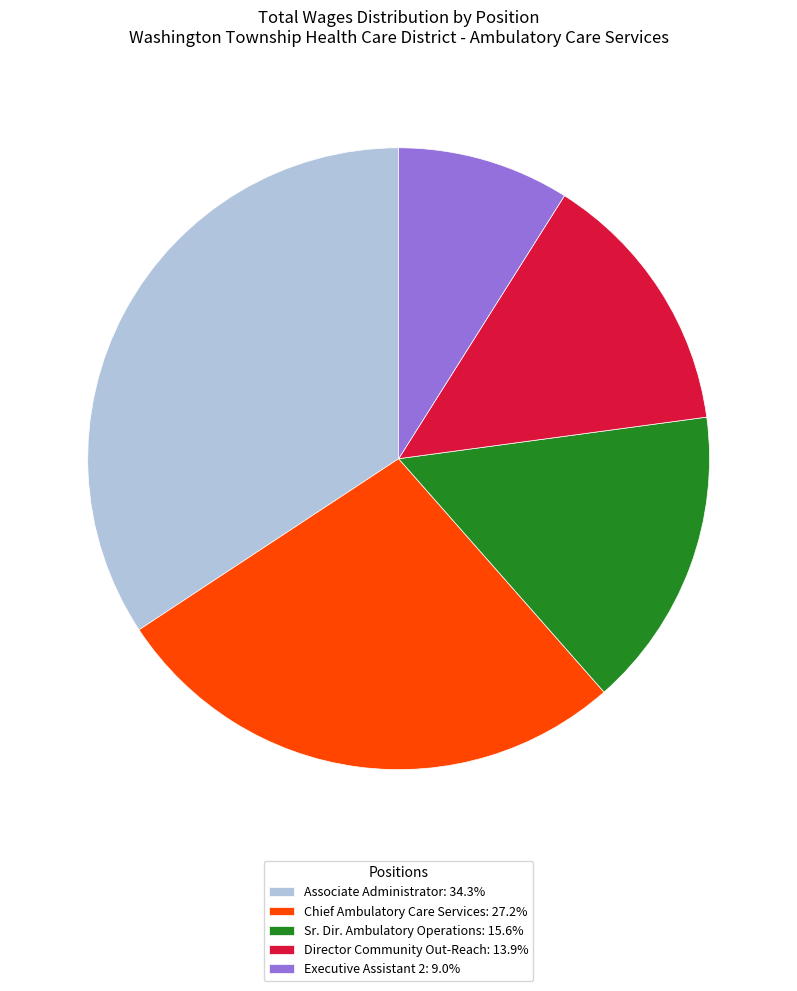

Does Director Community Out-Reach: 13.9% represent more than half of the total?

No